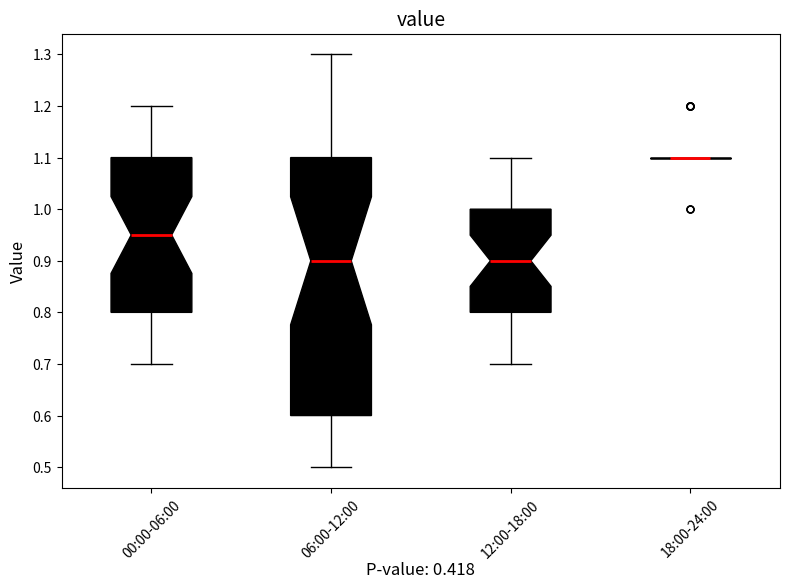

Which box is the tallest, from its lower edge to its upper edge?

06:00-12:00